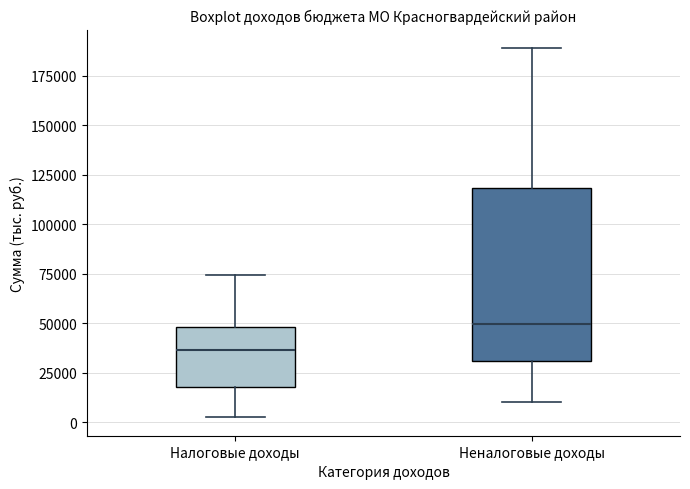

Which box is the tallest, from its lower edge to its upper edge?

Неналоговые доходы